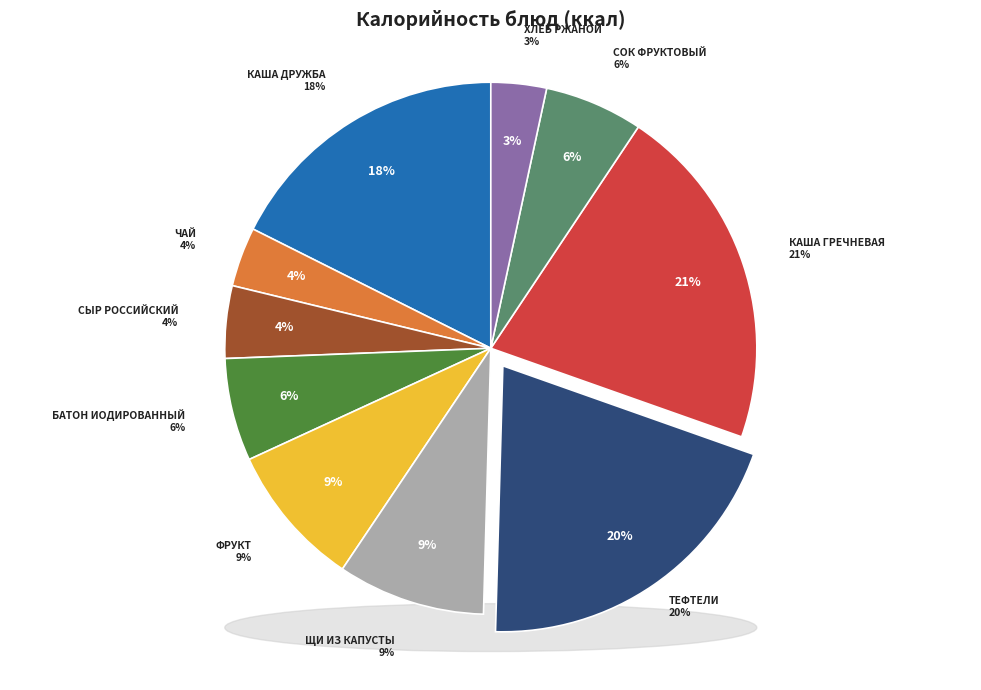

Which category has the smallest portion of the pie?

хлеб ржаной